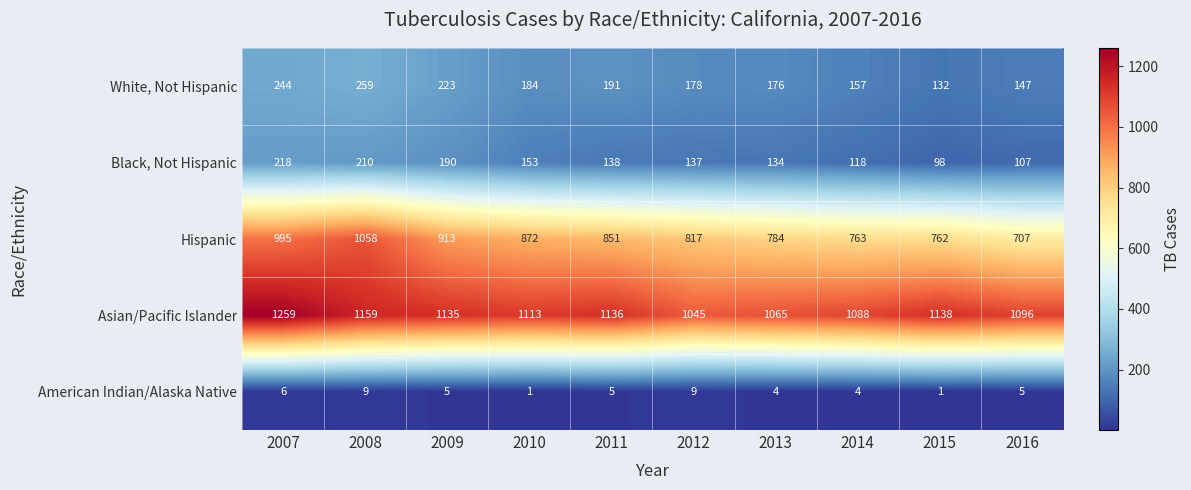

Count the number of data series in this chart.

5